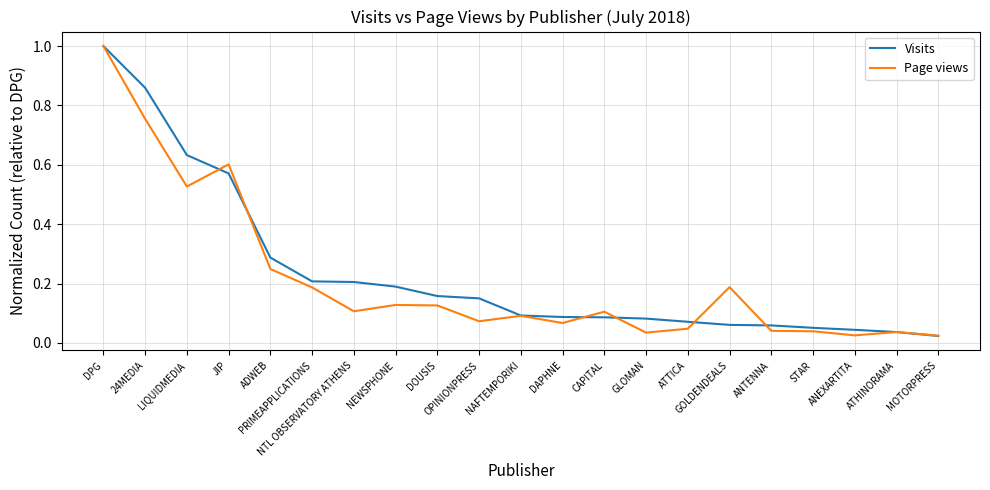

How many categories are shown in the chart?

21